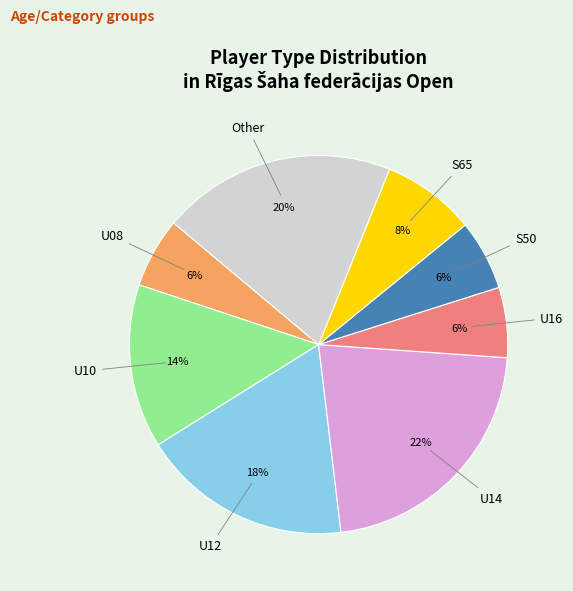

How many segments does this pie chart have?

8